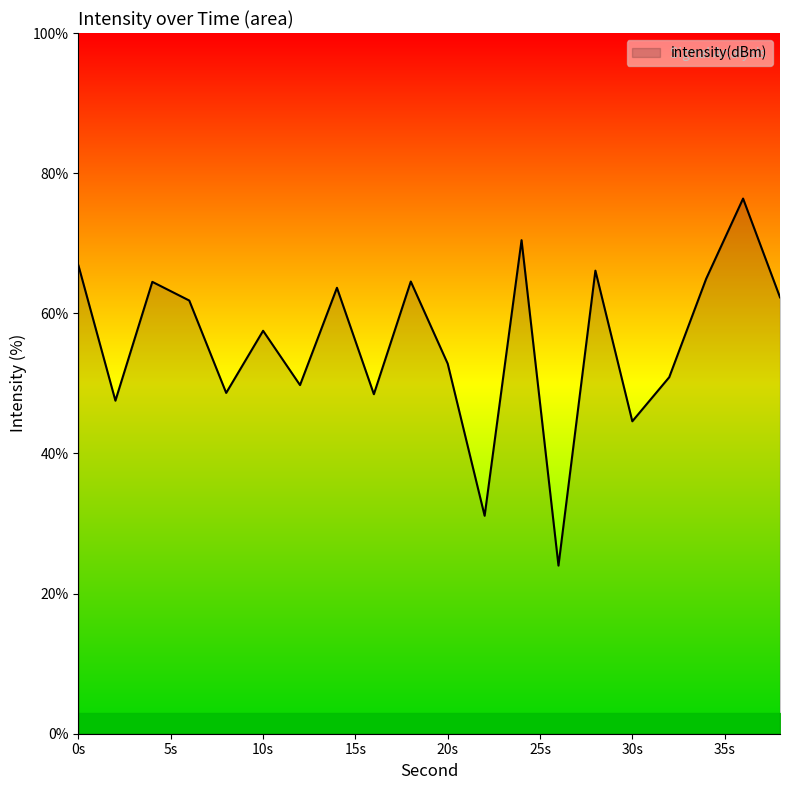

What is the difference between the maximum and minimum values?

52.4